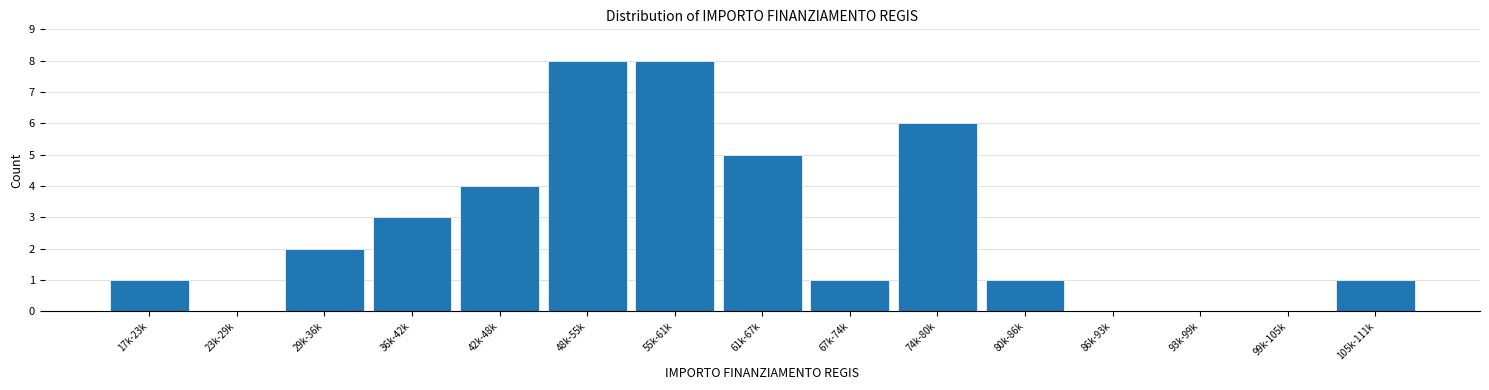

Reading left to right, transcribe all the data shown in this chart.

17k-23k=1	23k-29k=0	29k-36k=2	36k-42k=3	42k-48k=4	48k-55k=8	55k-61k=8	61k-67k=5	67k-74k=1	74k-80k=6	80k-86k=1	86k-93k=0	93k-99k=0	99k-105k=0	105k-111k=1